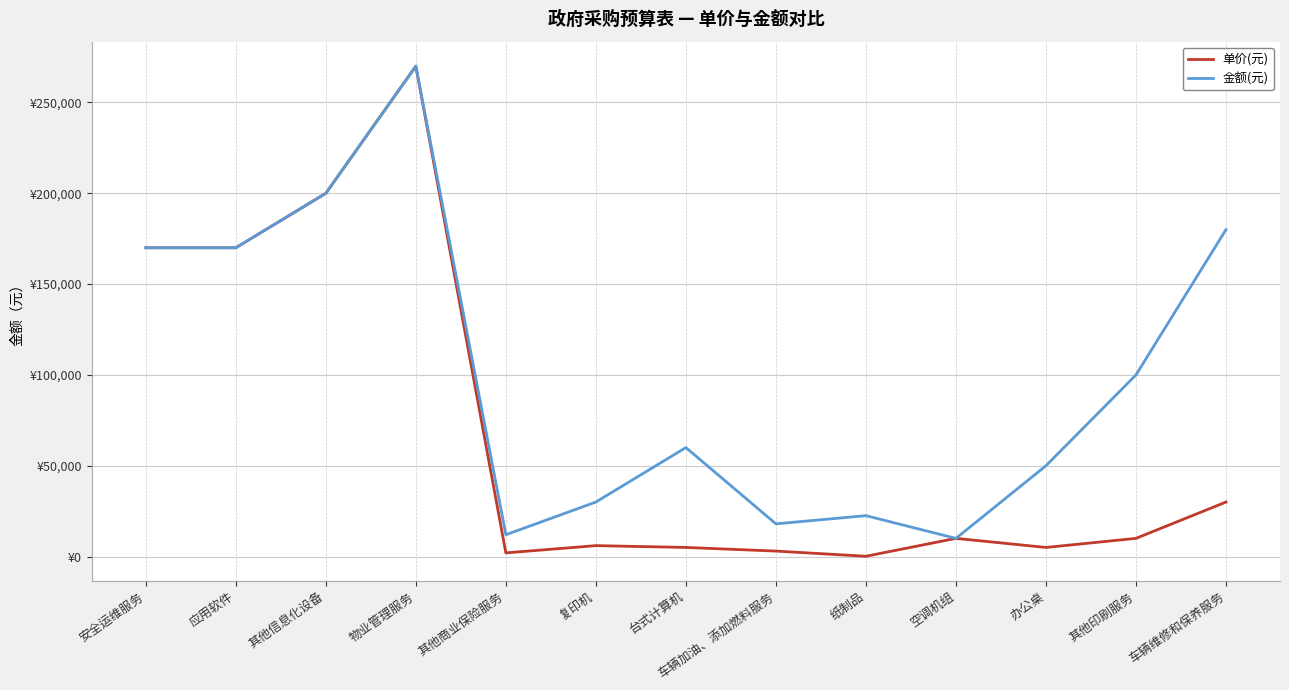

The value of 单价(元) at 台式计算机 is 1740. True or false?

False